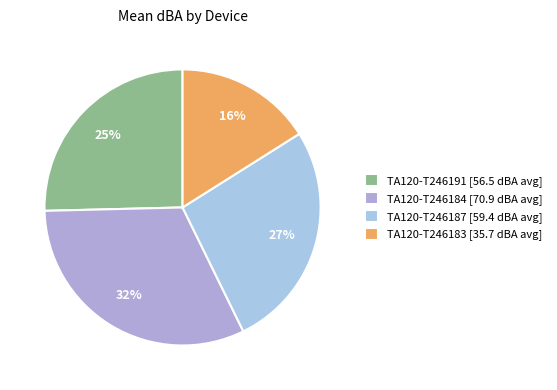

Which slice is the smallest?

TA120-T246183